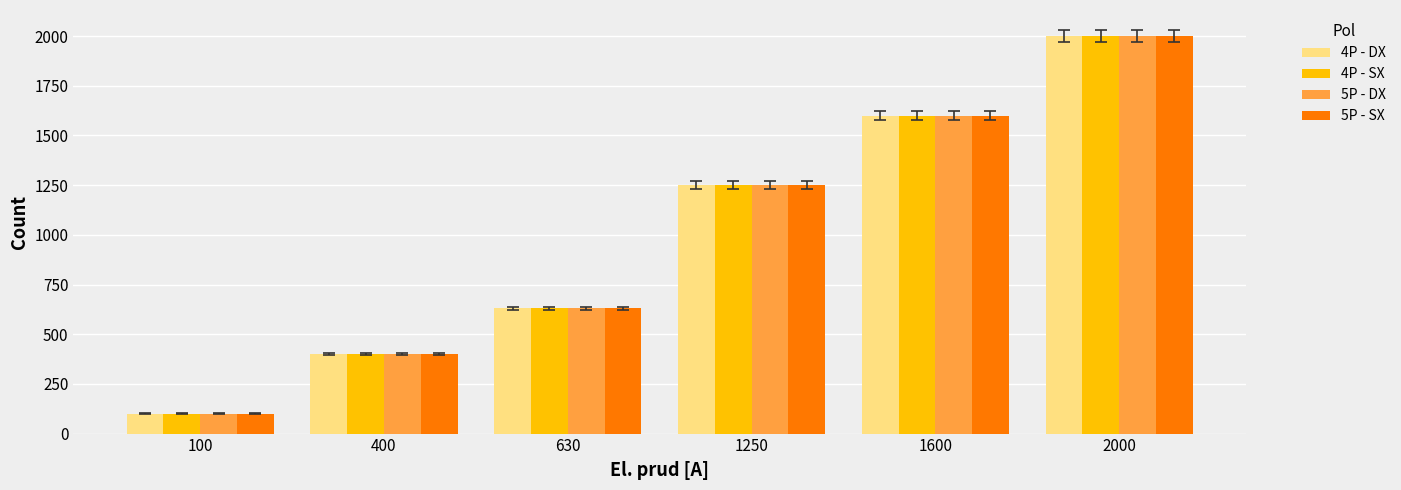

Reading right to left, extract all data points from this chart.

4P - DX: 2000=2000	1600=1600	1250=1250	630=630	400=400	100=100
4P - SX: 2000=2000	1600=1600	1250=1250	630=630	400=400	100=100
5P - DX: 2000=2000	1600=1600	1250=1250	630=630	400=400	100=100
5P - SX: 2000=2000	1600=1600	1250=1250	630=630	400=400	100=100